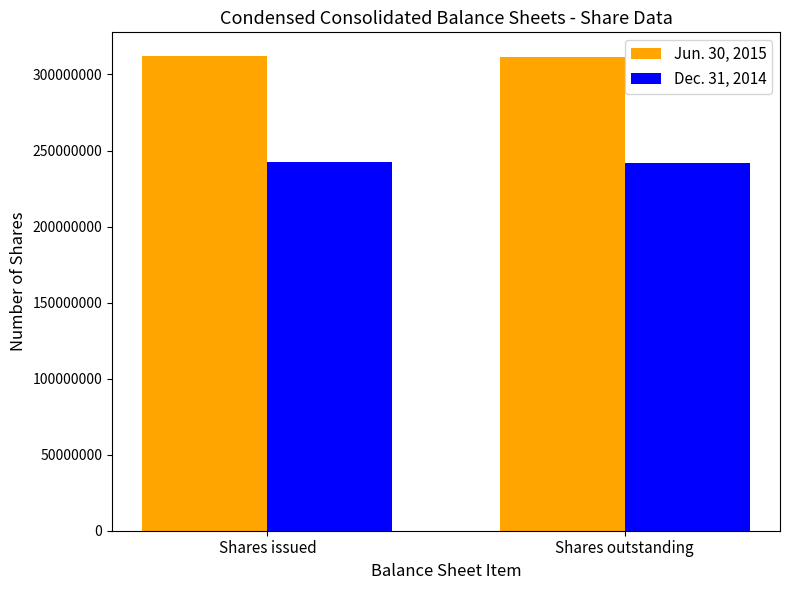

True or false: Dec. 31, 2014 has a value of 241868739 at Shares outstanding.

True